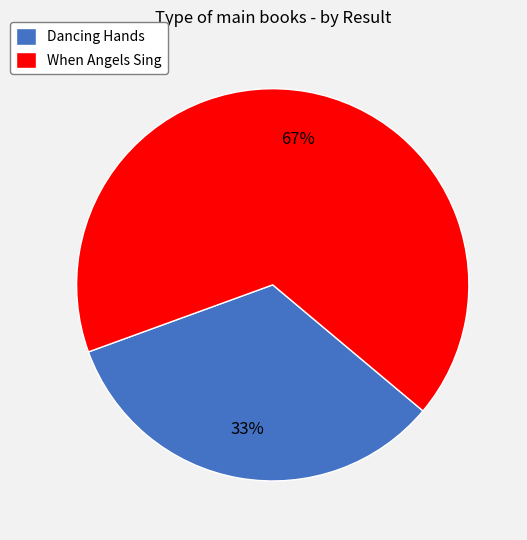

What is the majority slice?

When Angels Sing